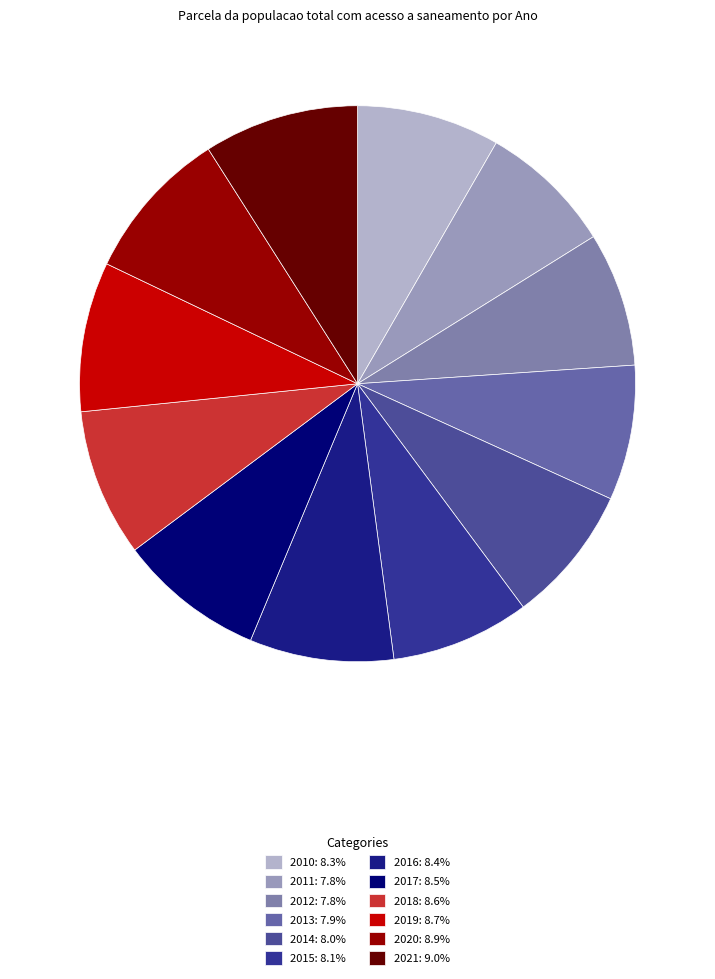

Count the number of slices in the pie.

12